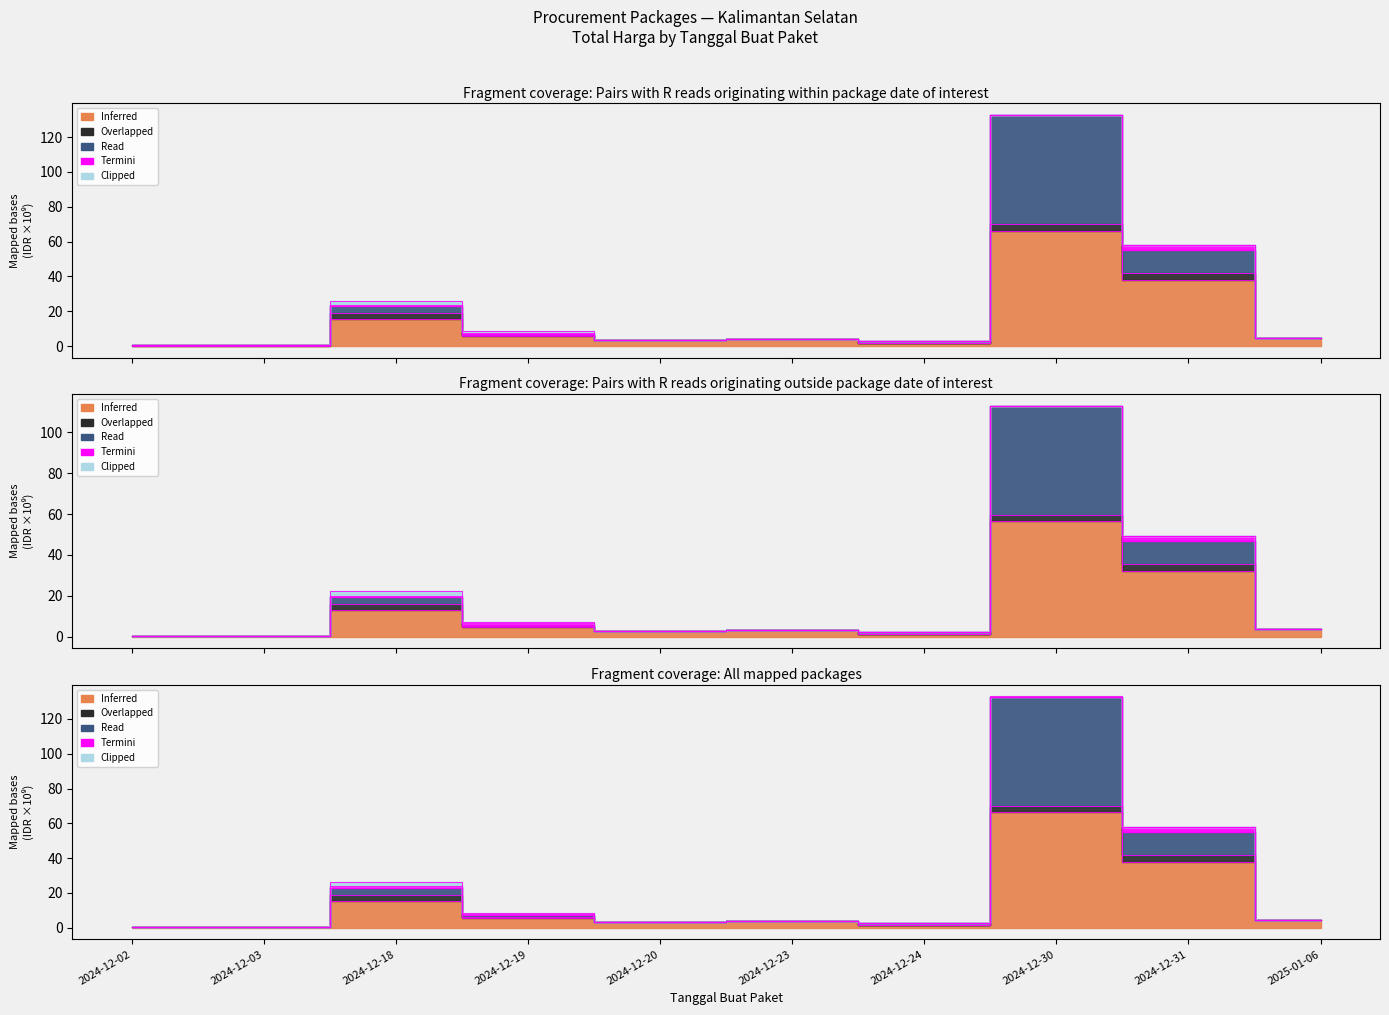

Does the chart display data point markers on the line(s)?

No